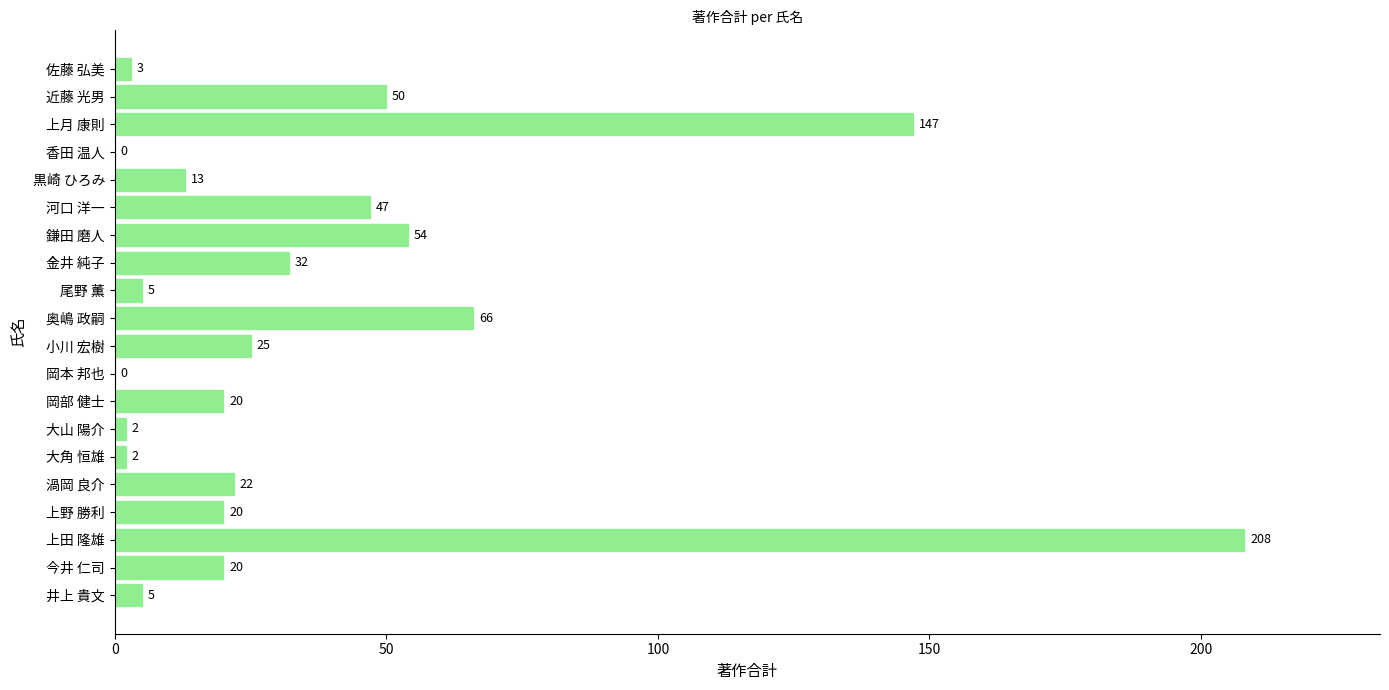

Reading bottom to top, extract all data points from this chart.

井上 貴文=5	今井 仁司=20	上田 隆雄=208	上野 勝利=20	渦岡 良介=22	大角 恒雄=2	大山 陽介=2	岡部 健士=20	岡本 邦也=0	小川 宏樹=25	奥嶋 政嗣=66	尾野 薫=5	金井 純子=32	鎌田 磨人=54	河口 洋一=47	黒崎 ひろみ=13	香田 温人=0	上月 康則=147	近藤 光男=50	佐藤 弘美=3